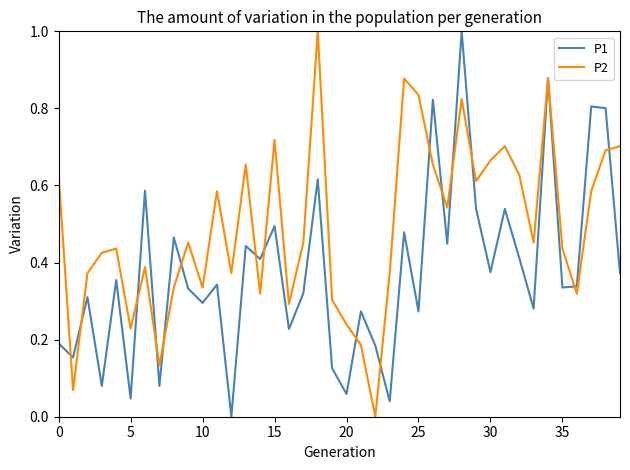

List the series in order of their overall mean, lowest first.

P1, P2